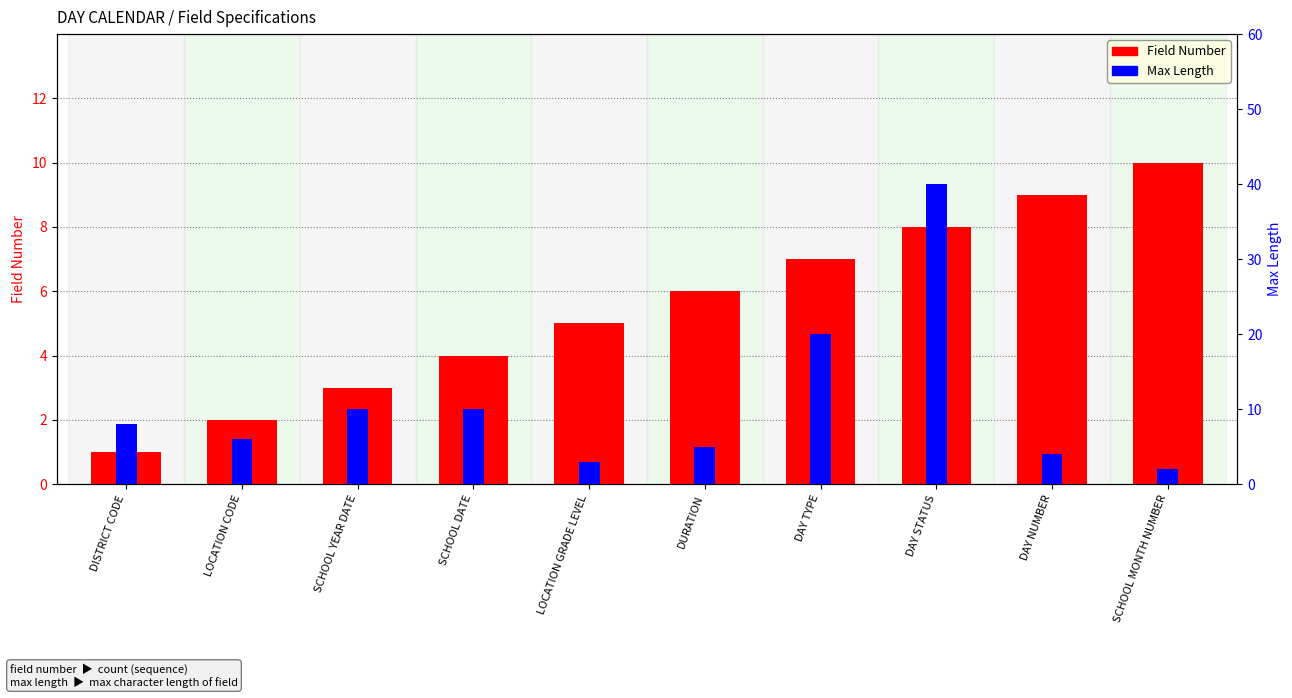

What is the difference between the maximum and minimum values in the Max Length series?

38